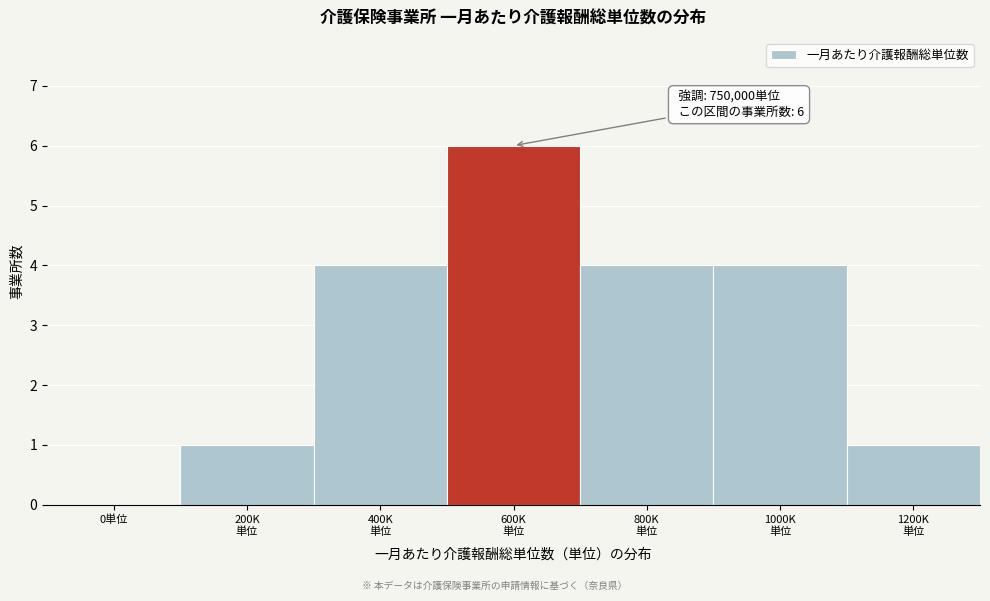

What is the greatest value displayed?

6